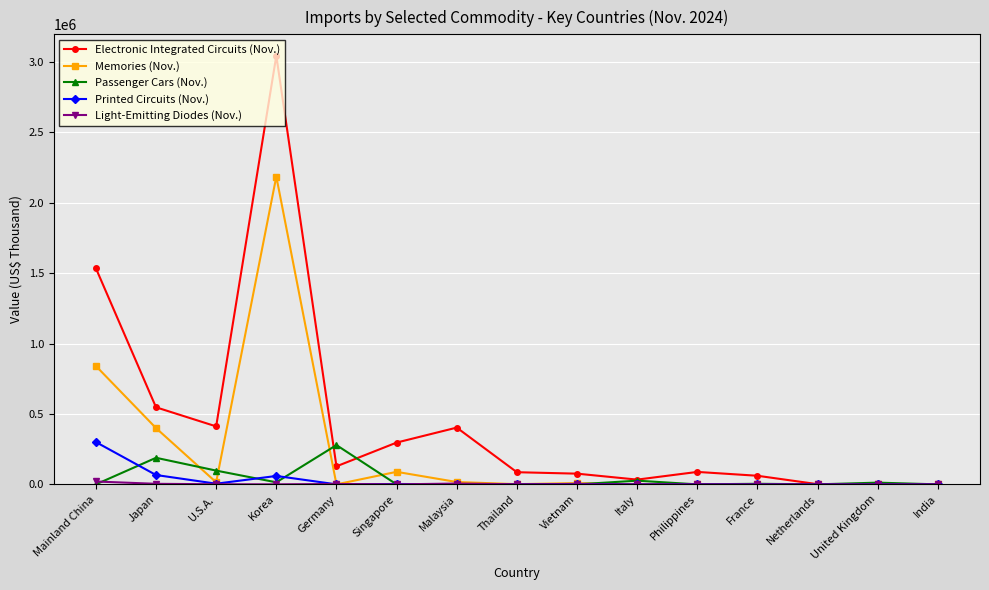

At how many categories does at least one series exceed 346848?

5